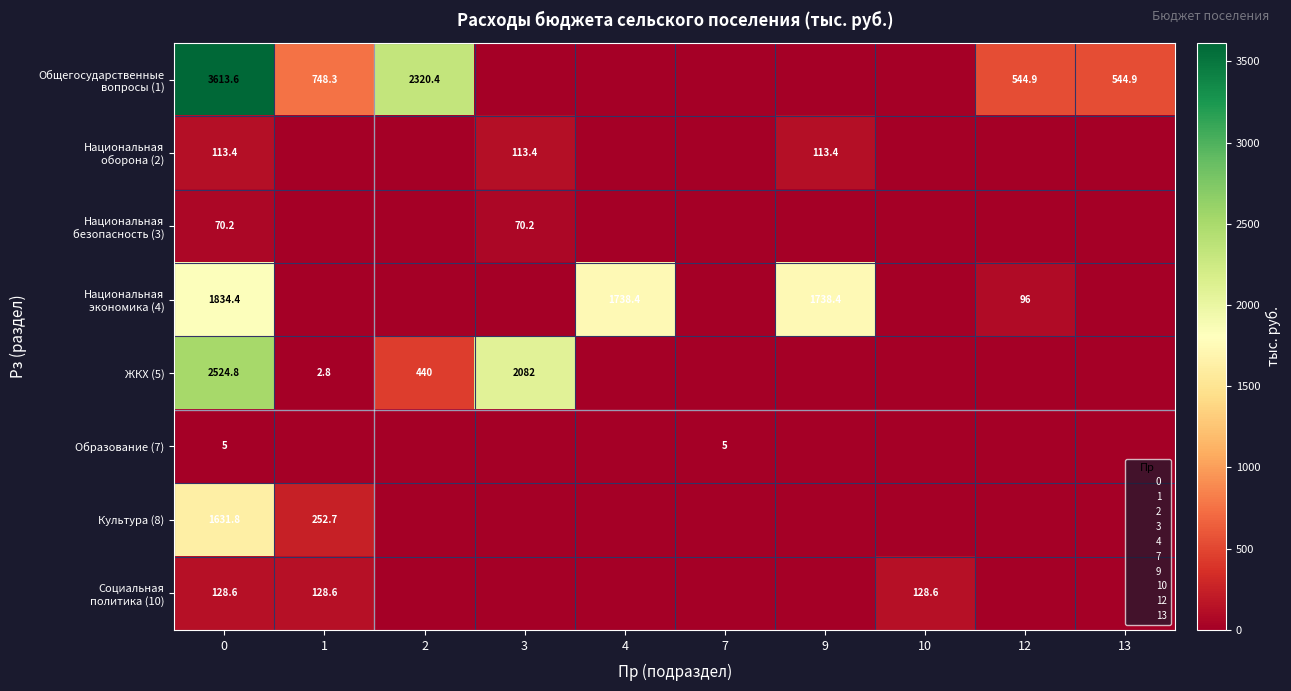

Is the value of Национальная экономика (4) at 4 greater than the value of Образование (7) at 12?

Yes